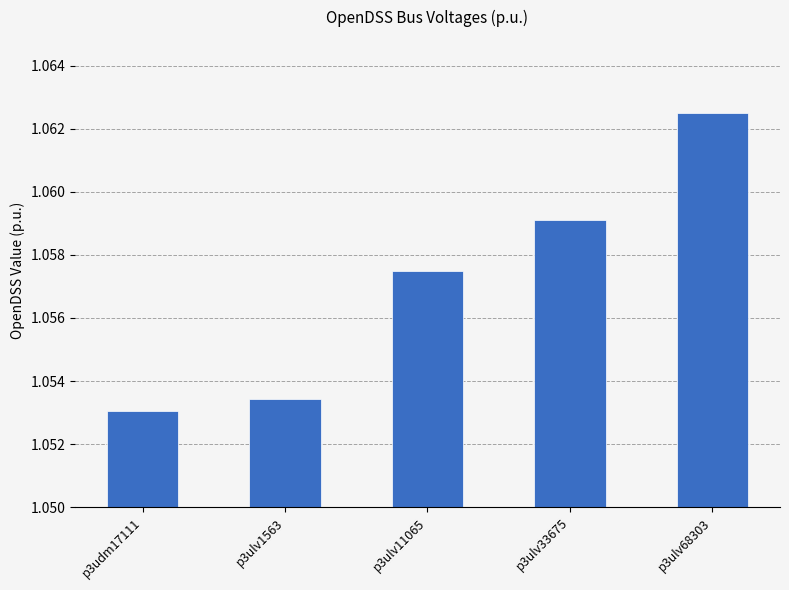

True or false: the data shows 1.7 at p3udm17111.

False